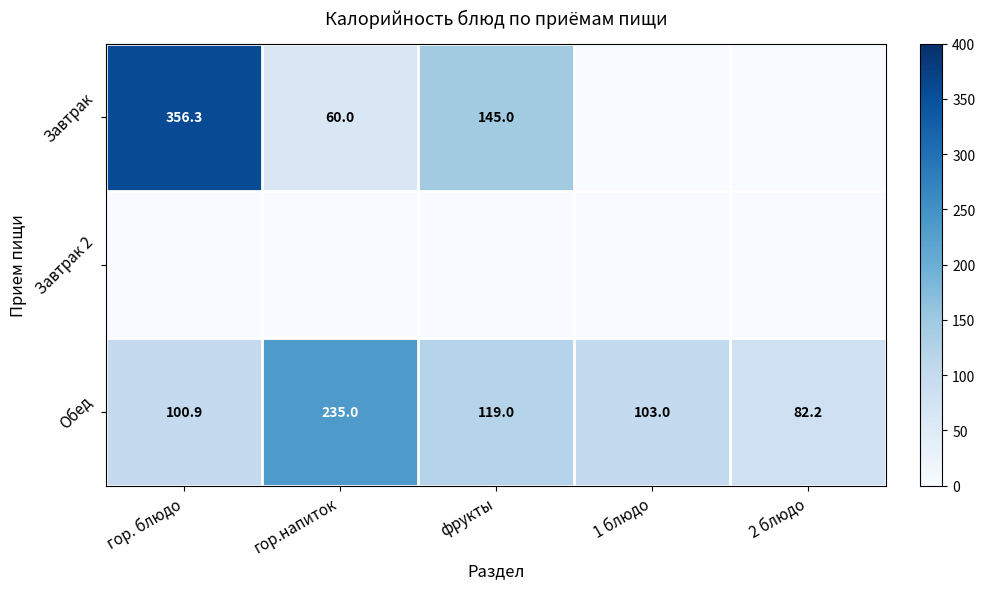

What is the average value of the Обед series?

128.0